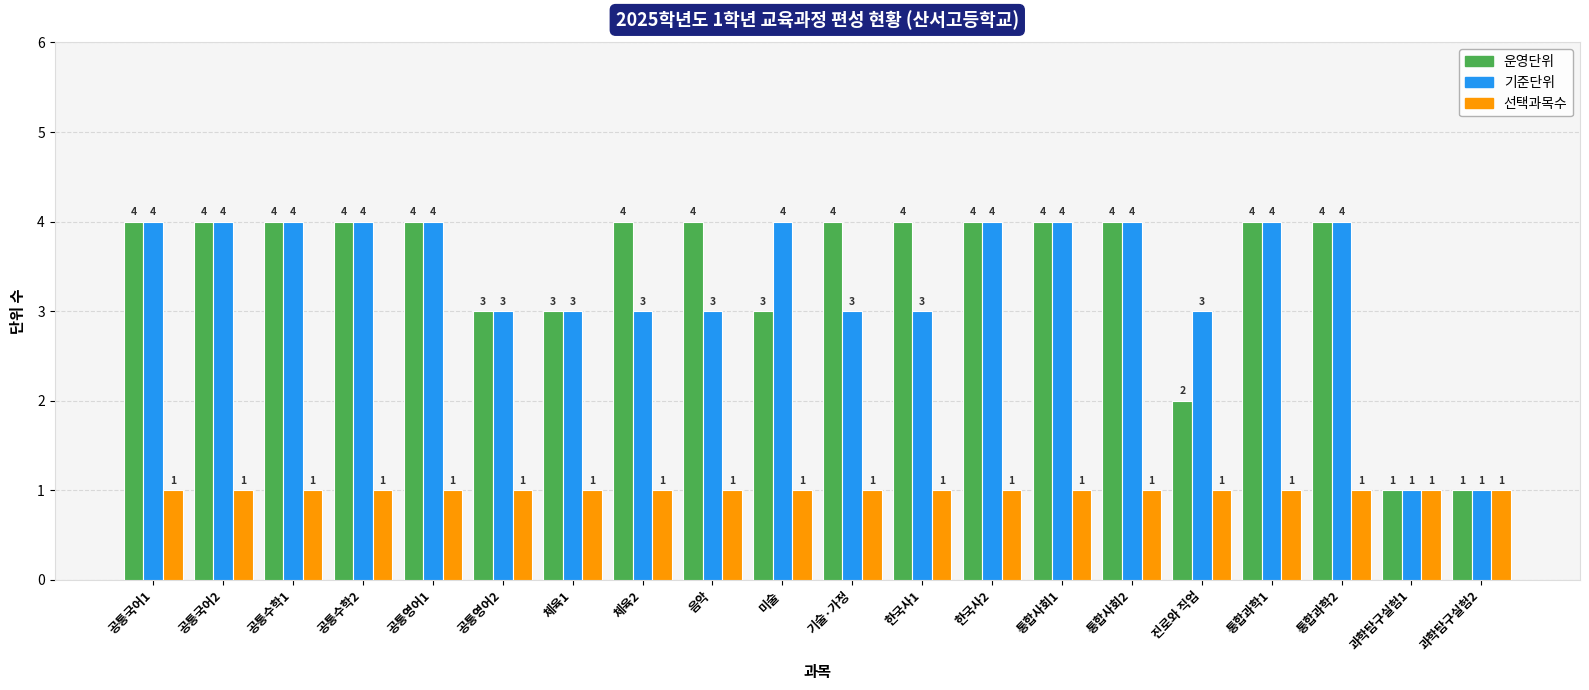

What is the highest value of the 기준단위 series?

4